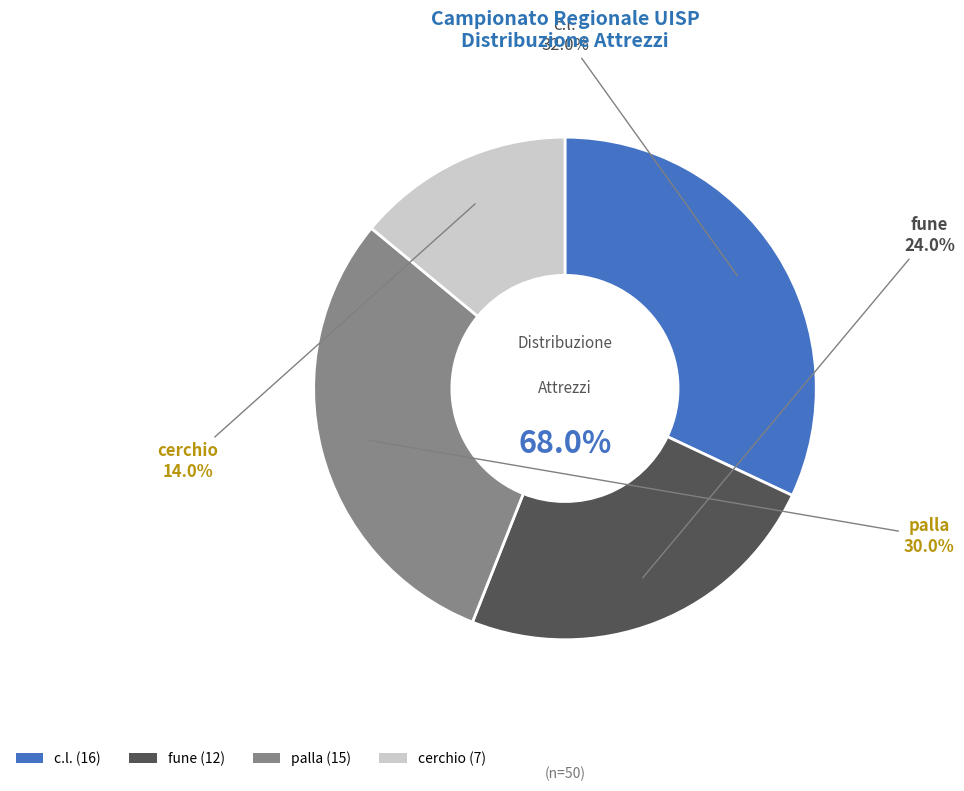

How many slices are in this pie chart?

4